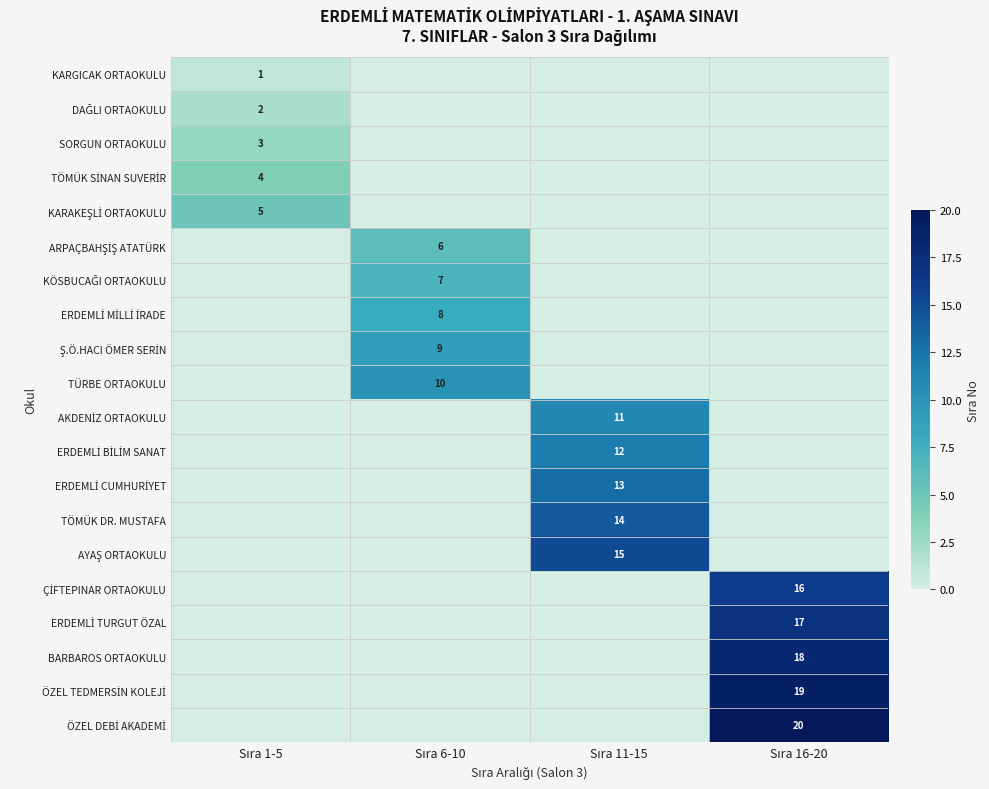

What is the spread (max minus min) of values at Sıra 1-5?

5